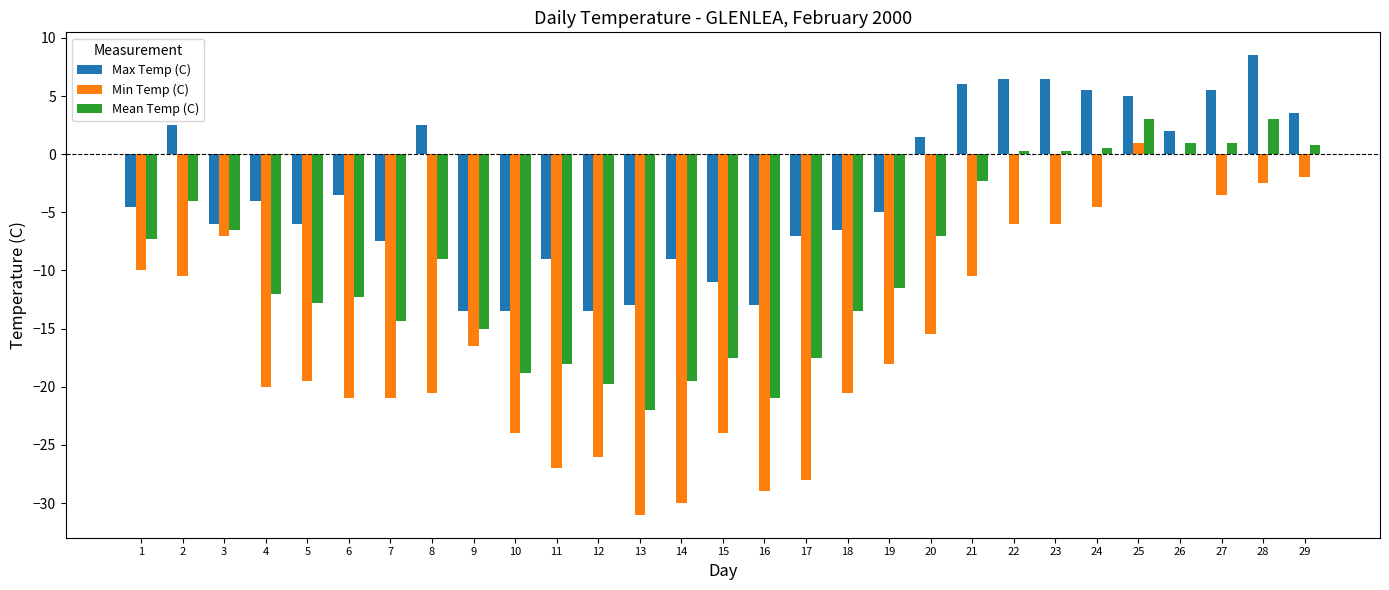

What is the greatest value displayed?

8.5